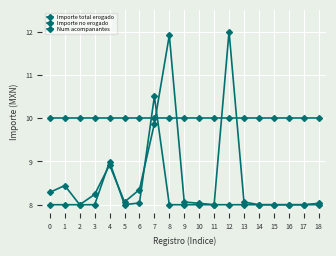

How many lines are shown in the chart?

3